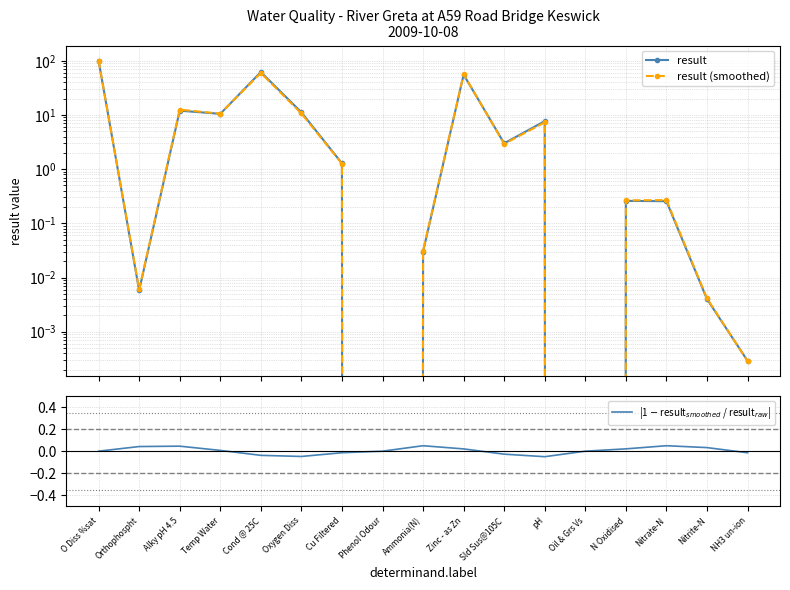

At which category is the sum across all series the highest?

O Diss %sat